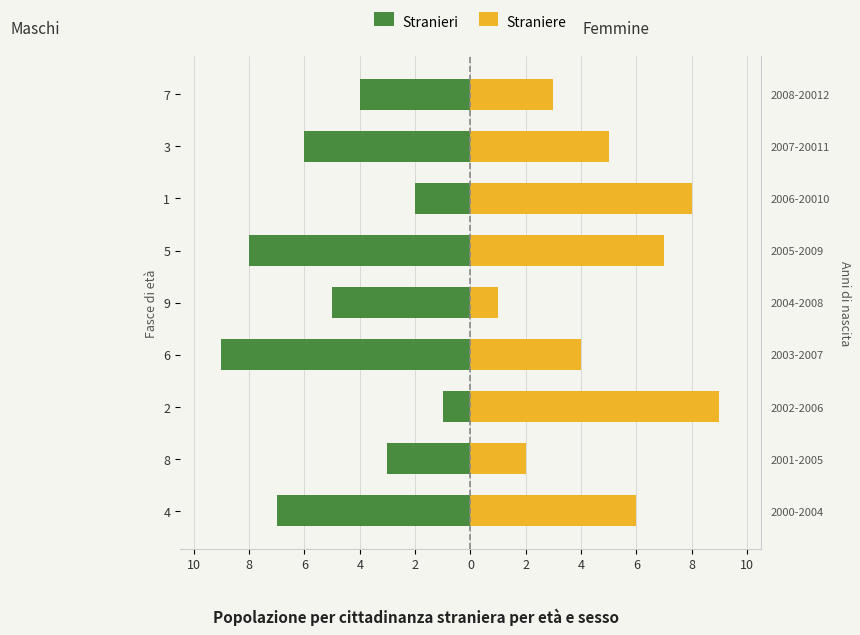

What is the difference between the maximum and minimum values in the Straniere series?

8